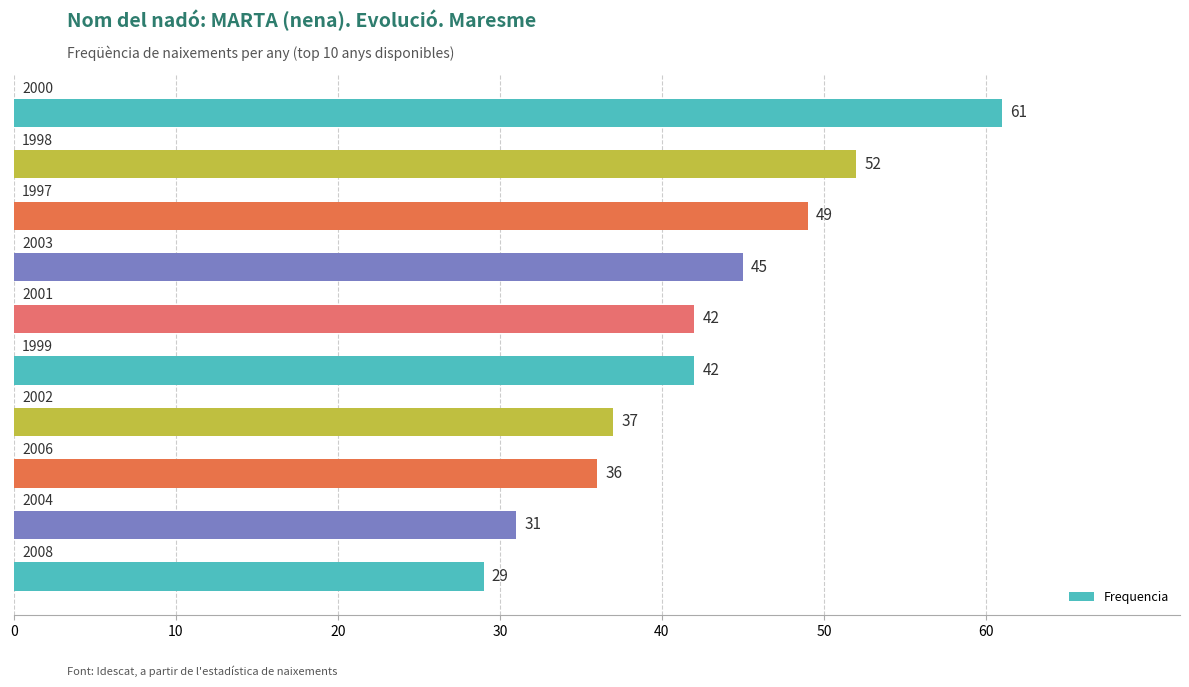

What is the difference between the maximum and minimum values?

32